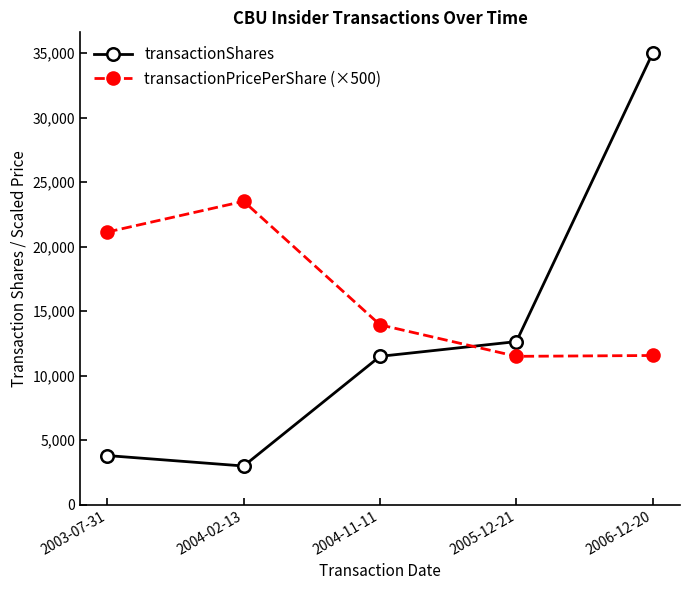

List the series in order of their peak value, highest first.

transactionShares, transactionPricePerShare (×500)